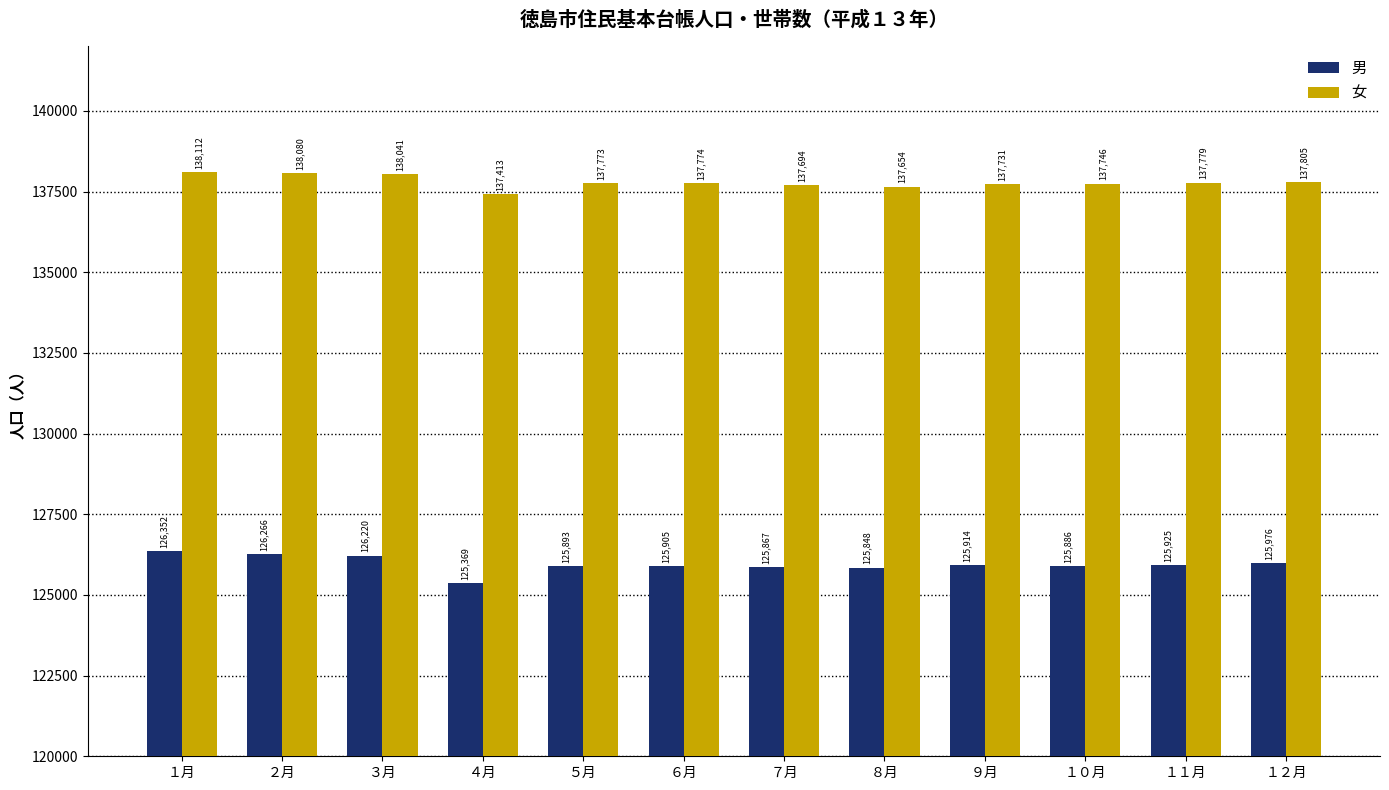

What is the difference between the second highest and second lowest values in the 男 series?

418